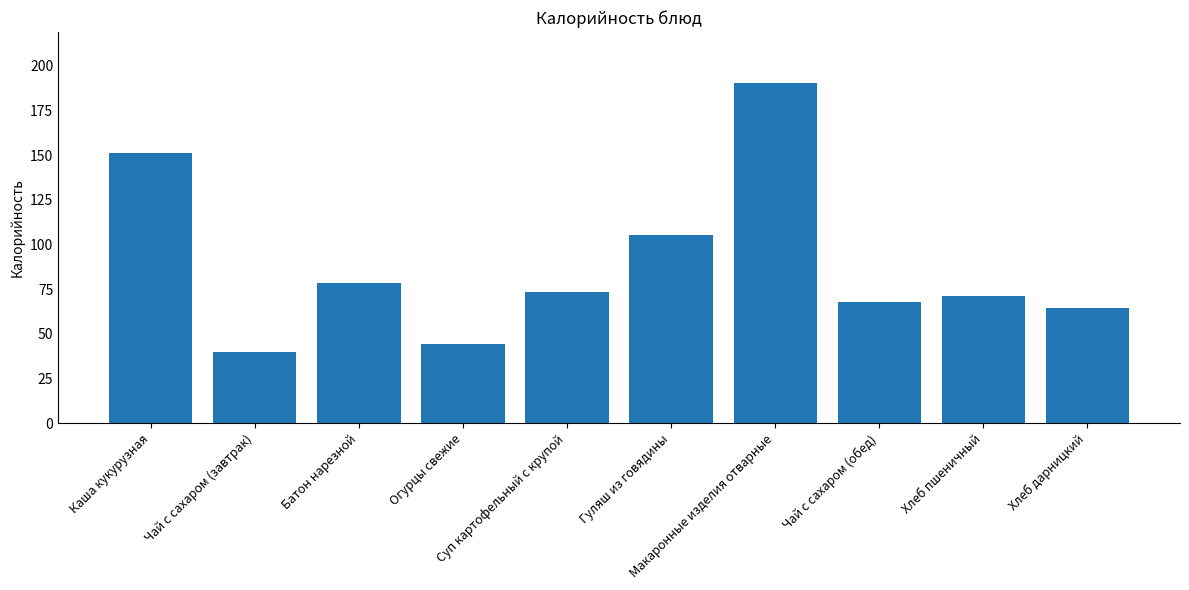

Which category has the lowest value across all series?

Чай с сахаром (завтрак)